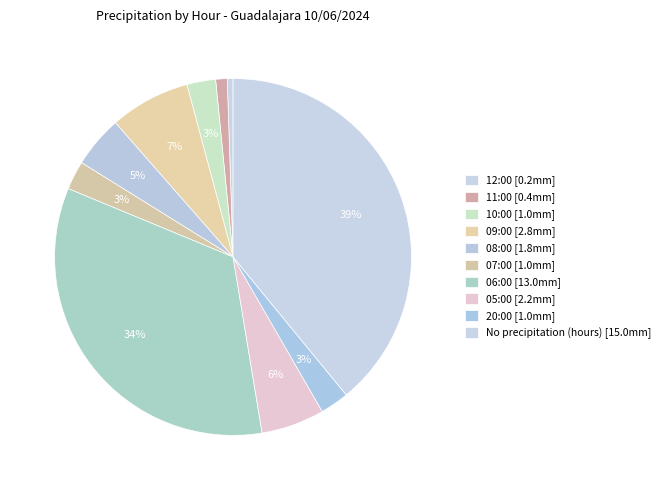

How many slices are in this pie chart?

10